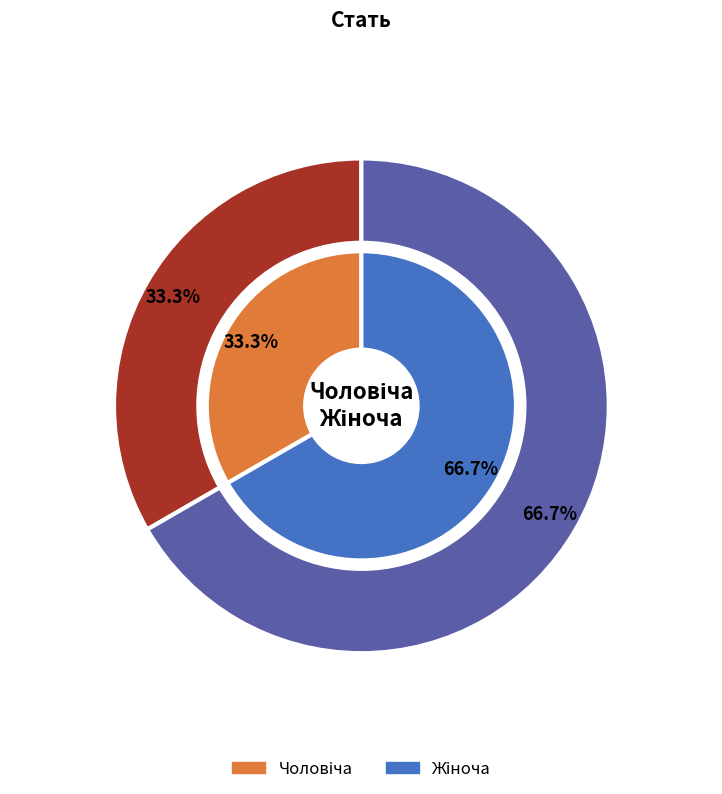

What percentage is the Жіноча slice, to the nearest percent?

67%